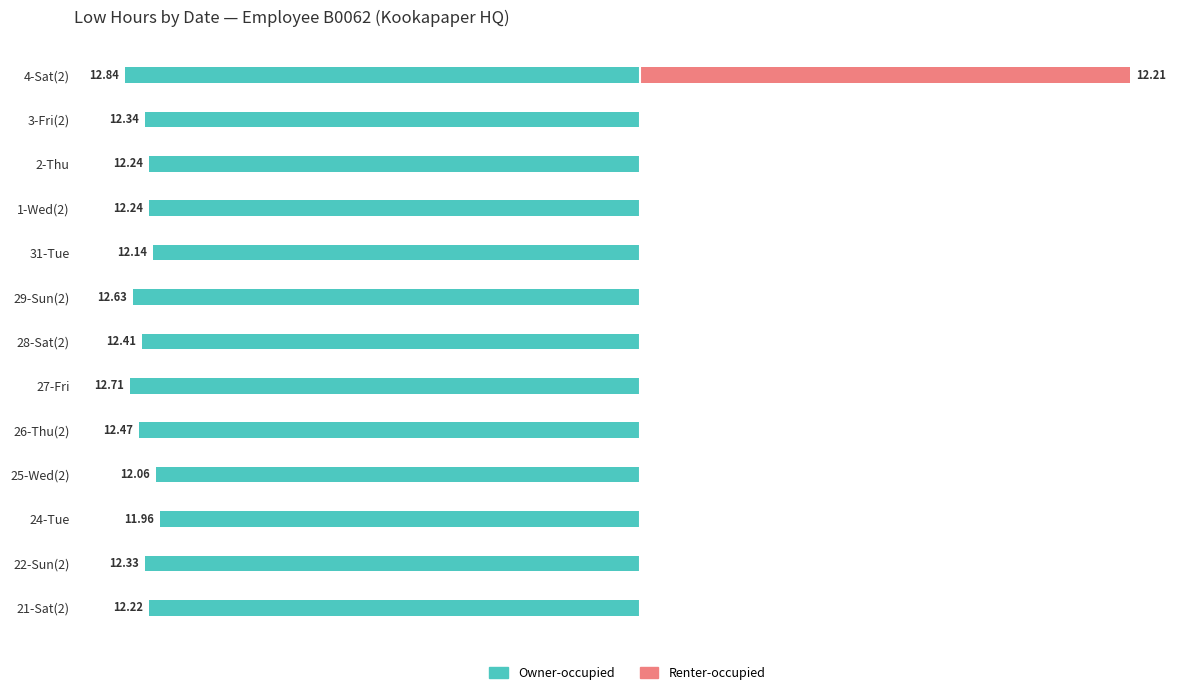

How many bars are there in each group?

2